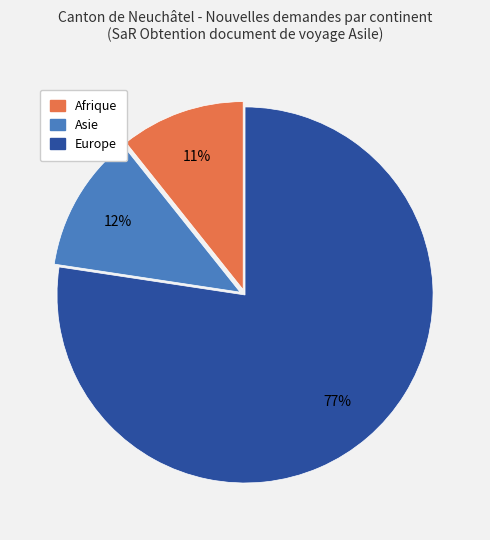

How many segments does this pie chart have?

3